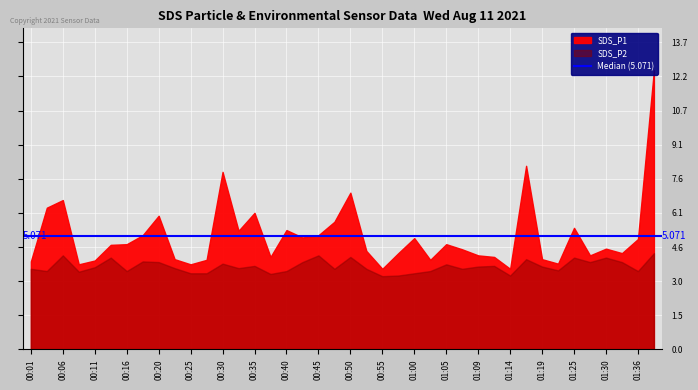

What is the average value of the SDS_P1 series?

5.1